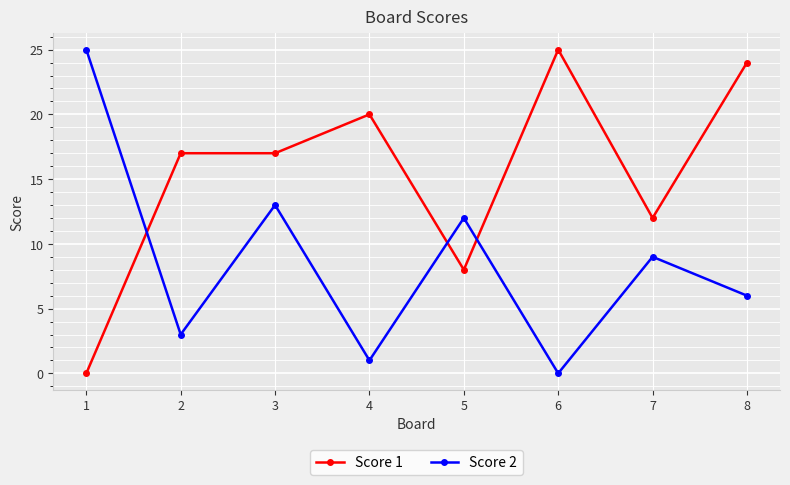

How many intersections are there between Score 2 and Score 1?

3